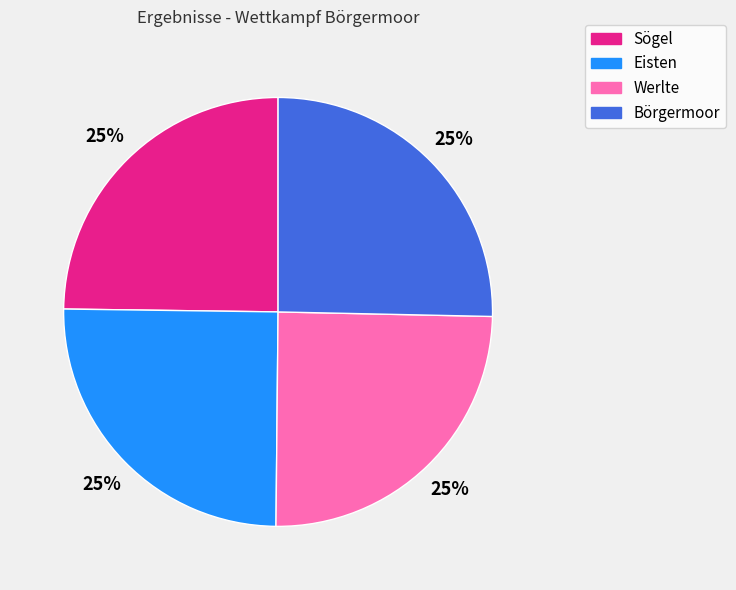

Approximately how many times larger is the value at Eisten compared to Werlte?

1.0